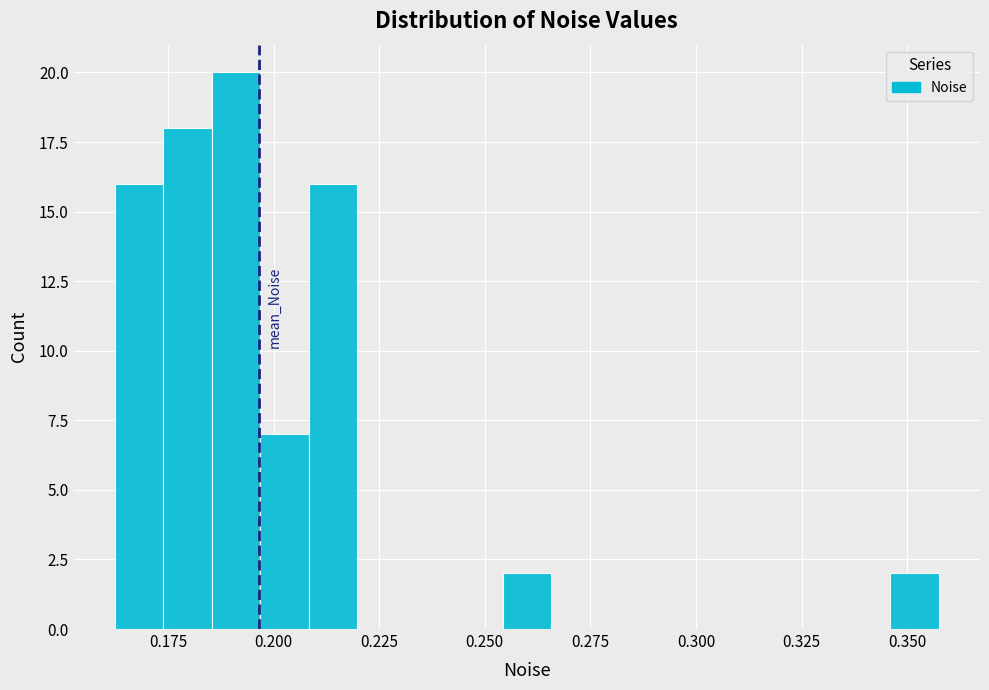

Around what value on the x-axis is the tallest bar? Give the approximate position of its centre, as read against the axis.

0.190